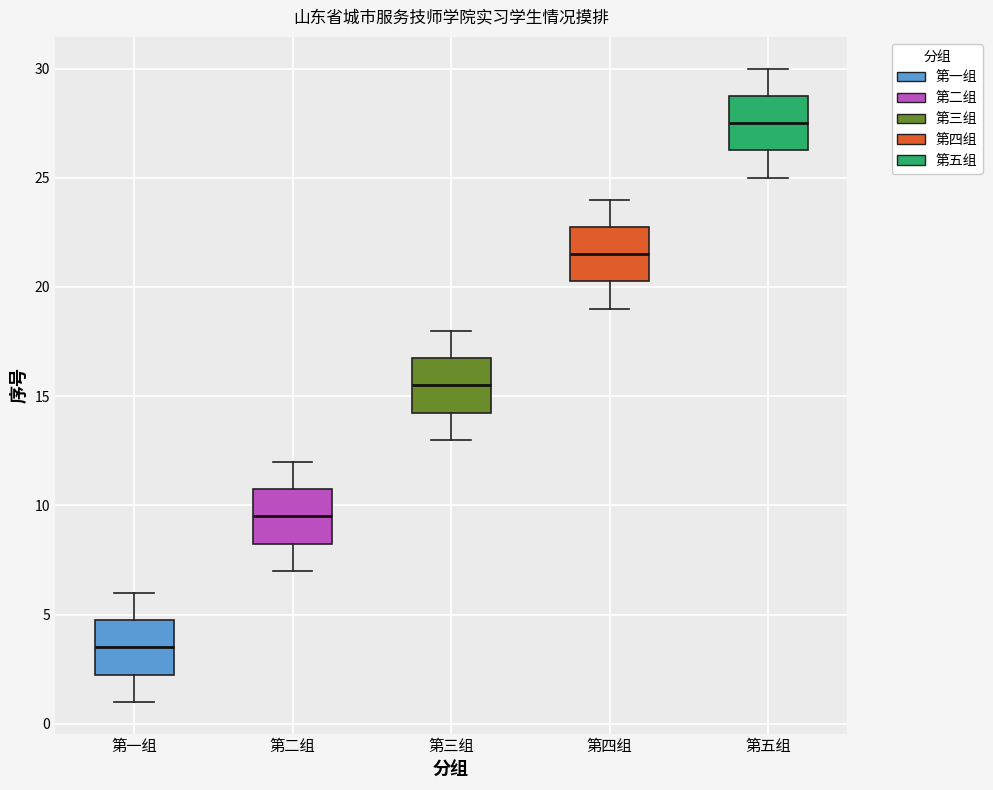

Where does the upper whisker of the box for 第一组 end on the y-axis? The values are not printed on the chart, so give them approximately, as read against the axis.

6.0